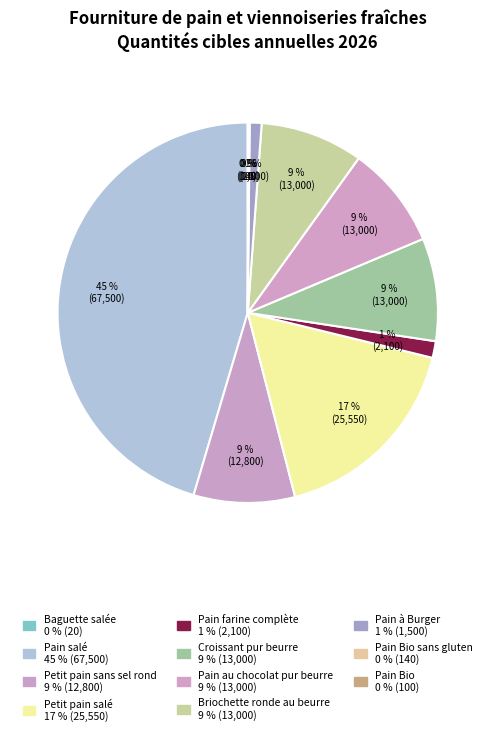

How many slices are in this pie chart?

11